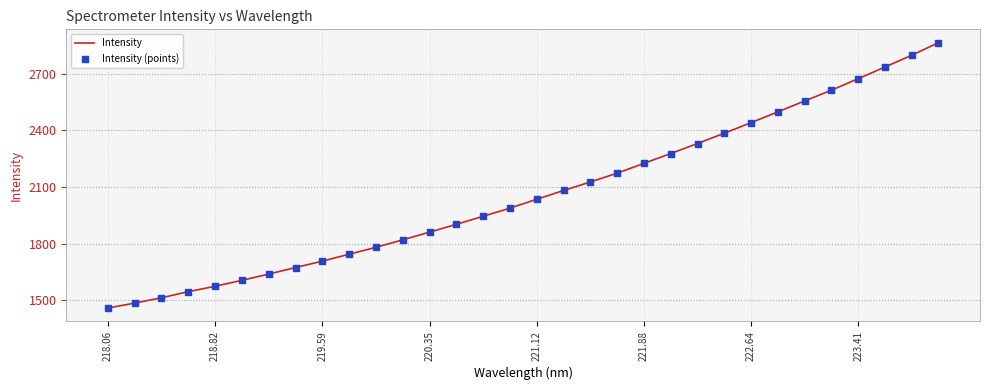

What is the greatest value displayed?

2865.7